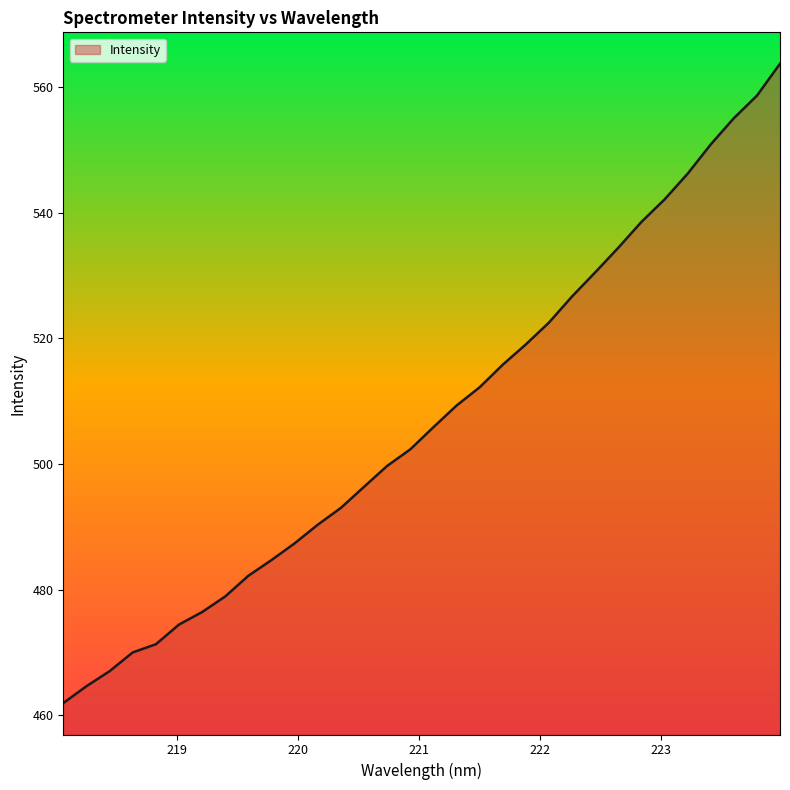

What is the smallest value displayed?

461.9